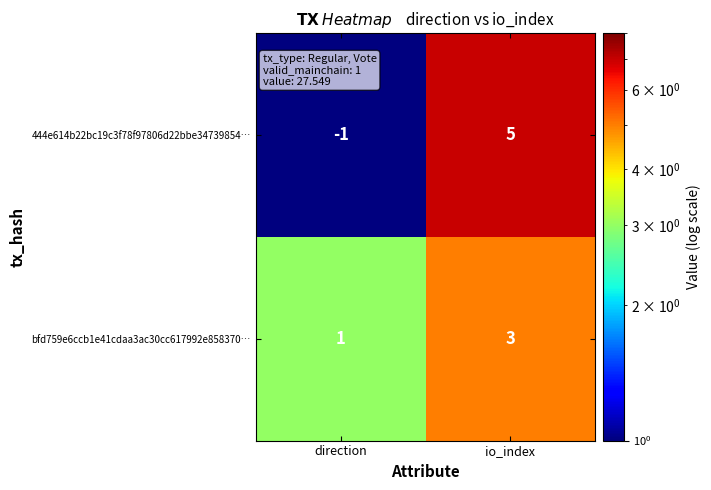

At which label does 444e614b22bc19c3f78f97806d22bbe34739854… reach its minimum?

direction